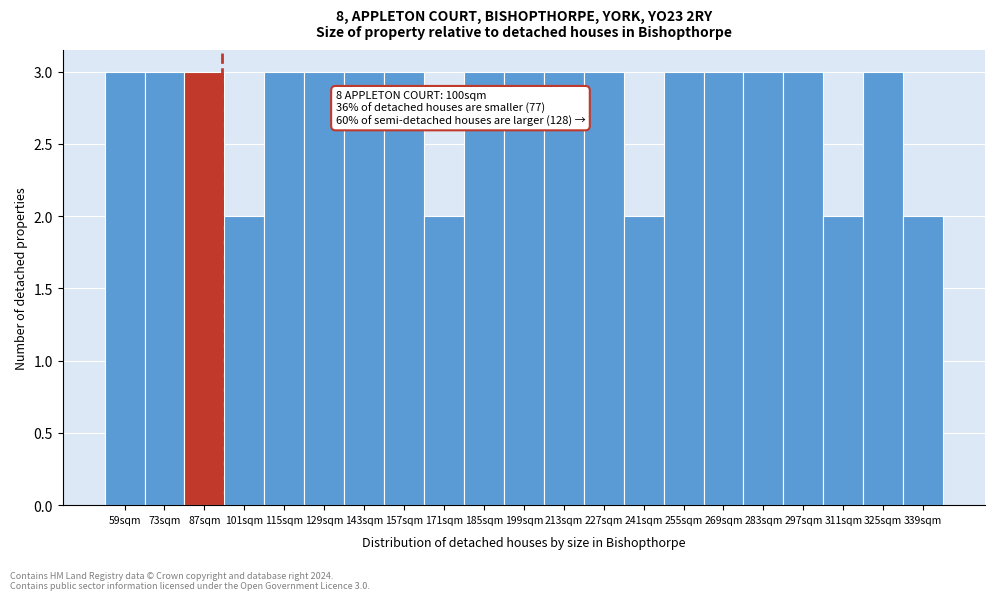

Reading right to left, transcribe all the data shown in this chart.

339sqm=2	325sqm=3	311sqm=2	297sqm=3	283sqm=3	269sqm=3	255sqm=3	241sqm=2	227sqm=3	213sqm=3	199sqm=3	185sqm=3	171sqm=2	157sqm=3	143sqm=3	129sqm=3	115sqm=3	101sqm=2	87sqm=3	73sqm=3	59sqm=3